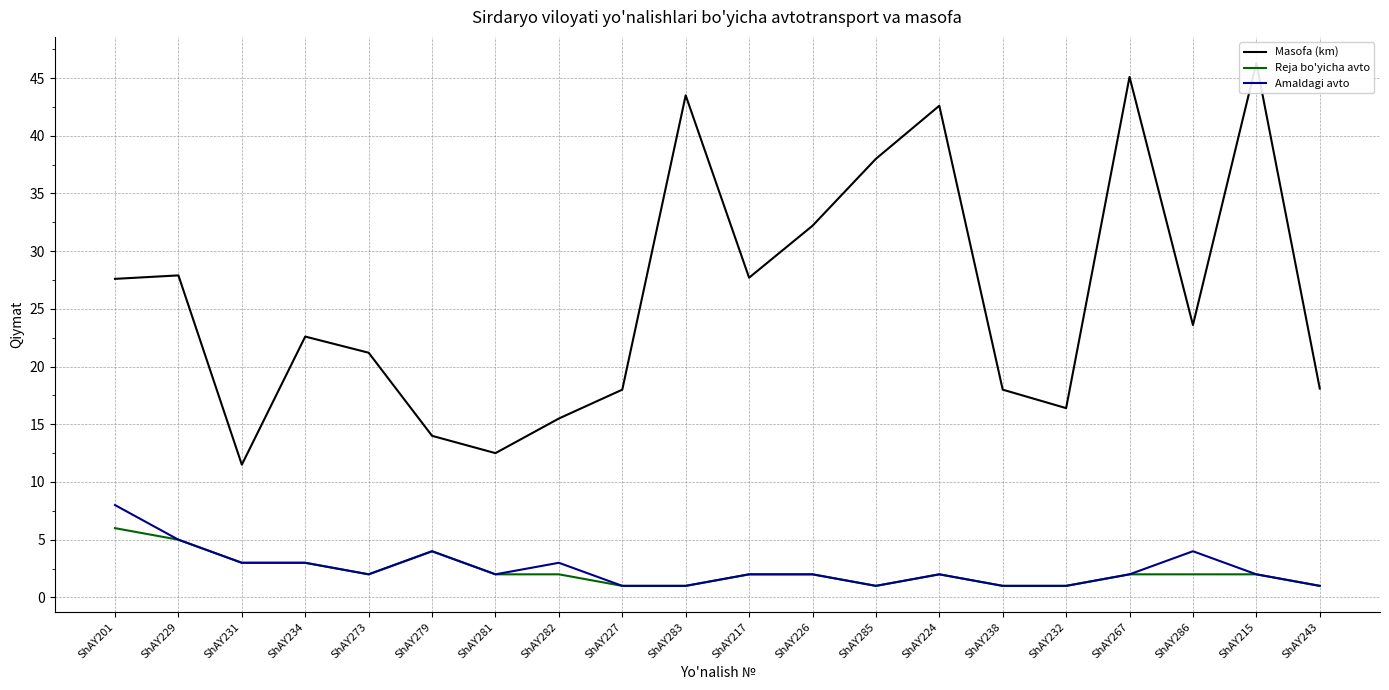

The Amaldagi avto series shows 4.0 at ShAY279. True or false?

True